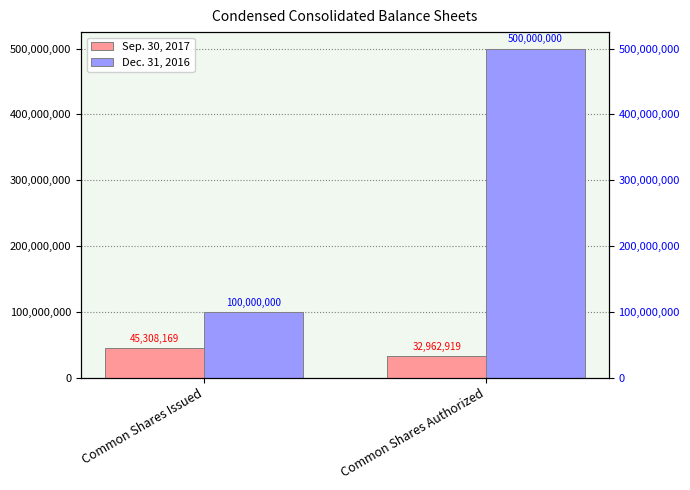

How many bars are there in total?

4